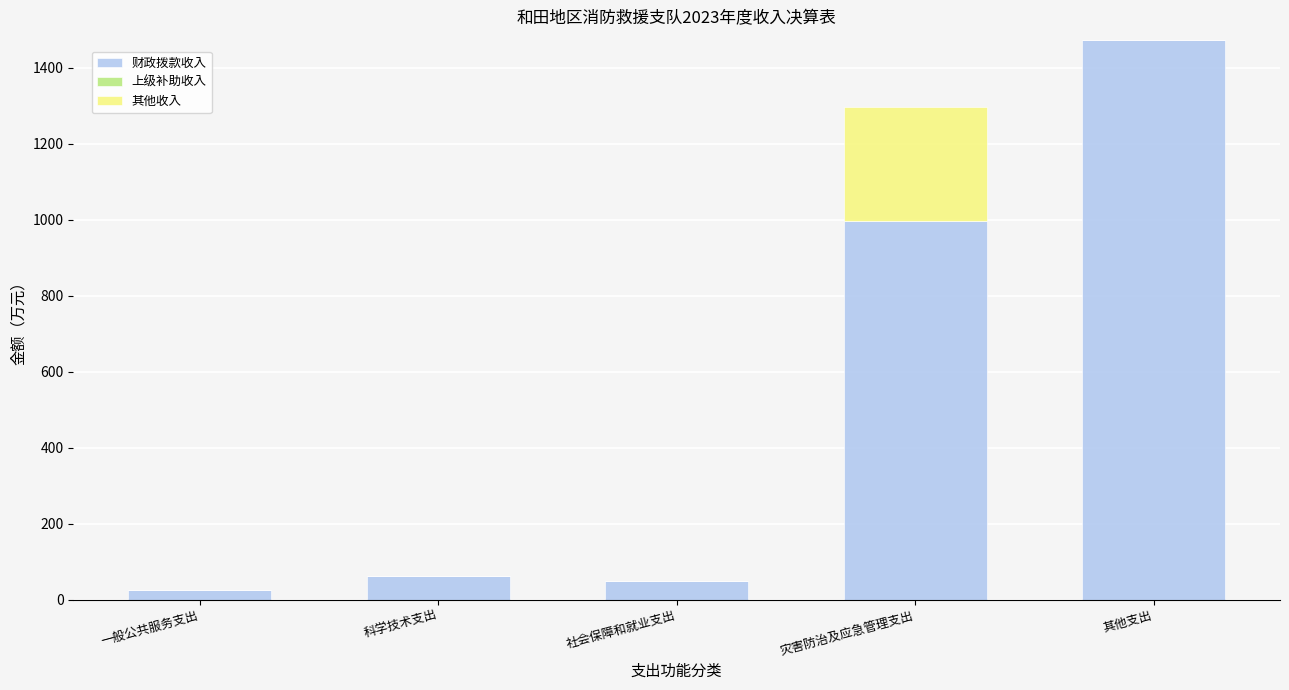

What is the total value across all series at 科学技术支出?

62.3